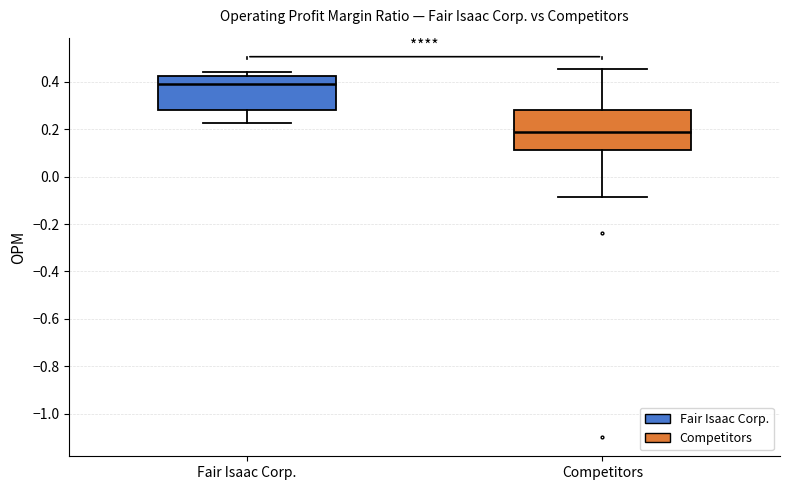

Reading left to right, transcribe this box plot: for each box, give where its median line is, the range the box spans, and where its two whiskers end, as read against the y-axis. The values are not printed on the chart, so give them approximately, as read against the axis.

Fair Isaac Corp.: median 0.40, box 0.28 to 0.42, whiskers 0.22 to 0.44
Competitors: median 0.18, box 0.12 to 0.28, whiskers -0.08 to 0.46